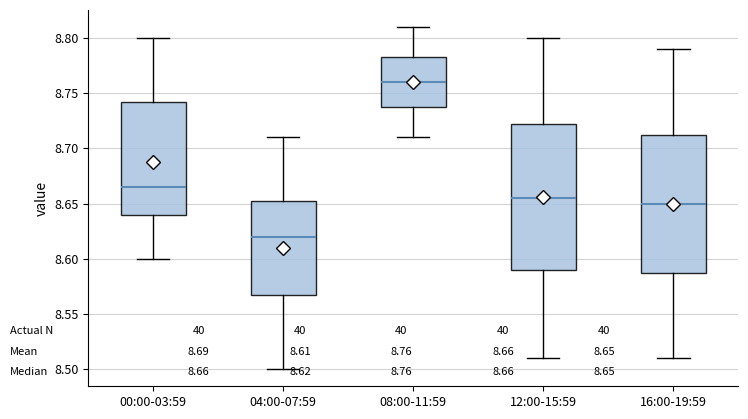

Which box's median line is the lowest?

04:00-07:59